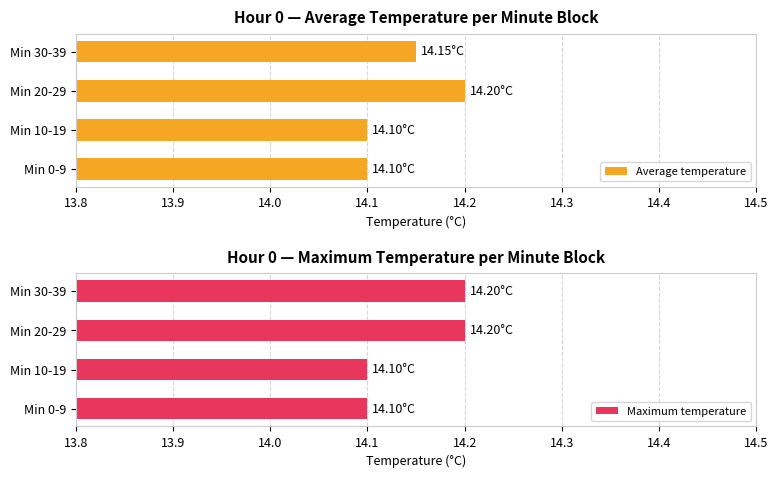

How many groups of bars are there?

4